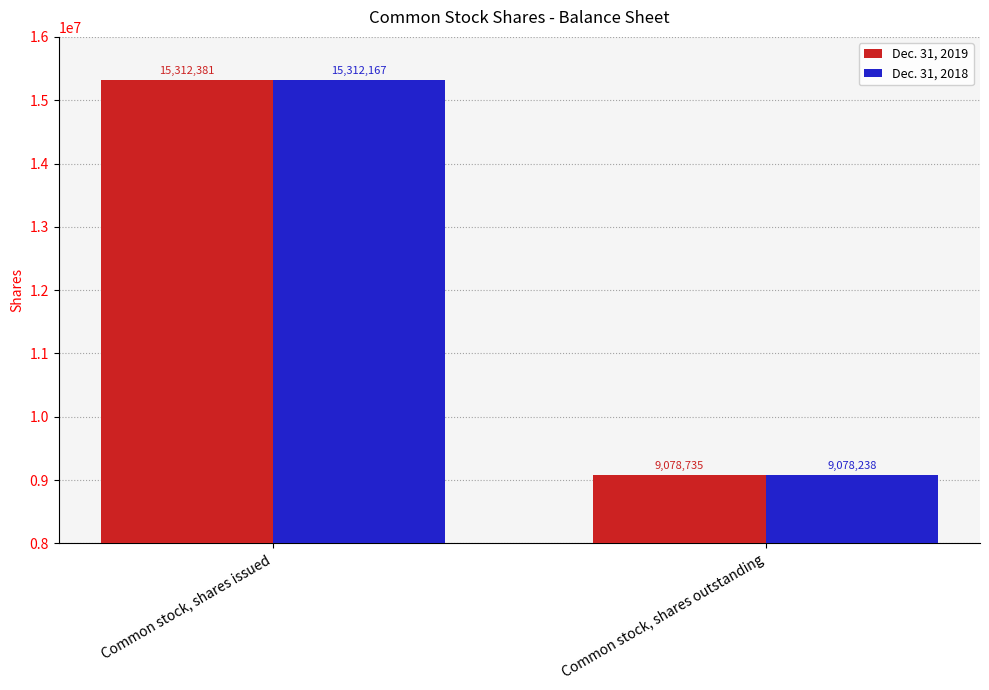

How many data points in Dec. 31, 2018 are less than 15312167?

1